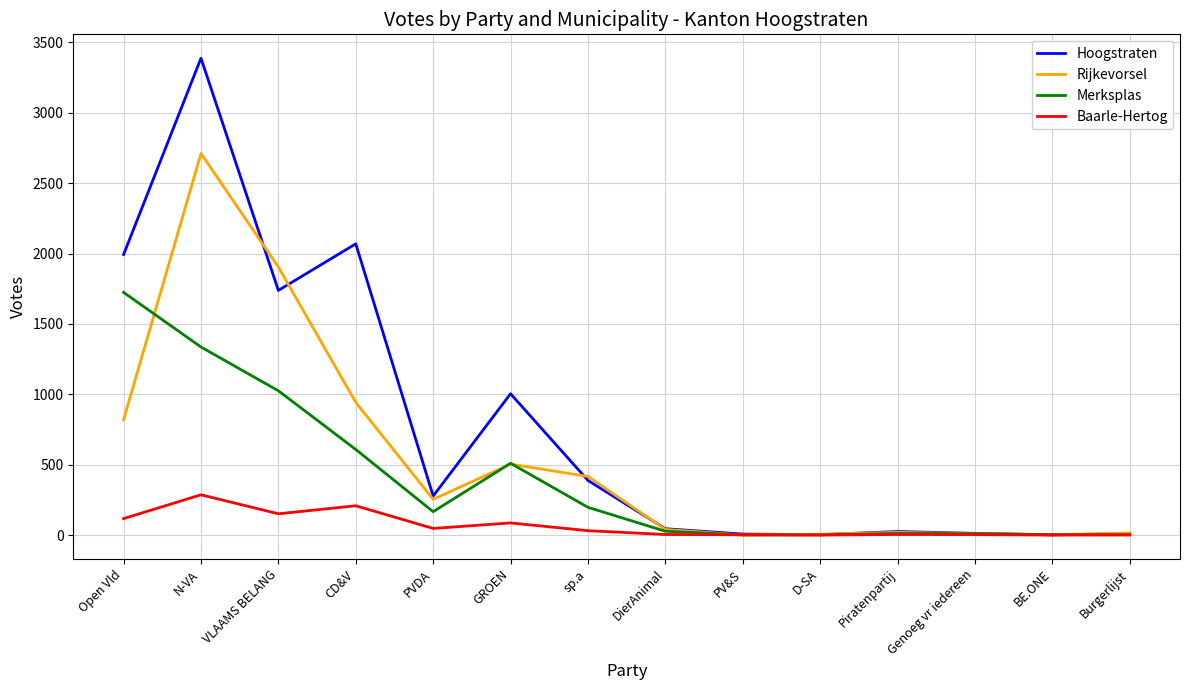

Where do Rijkevorsel and Baarle-Hertog first cross each other?

DierAnimal and PV&S